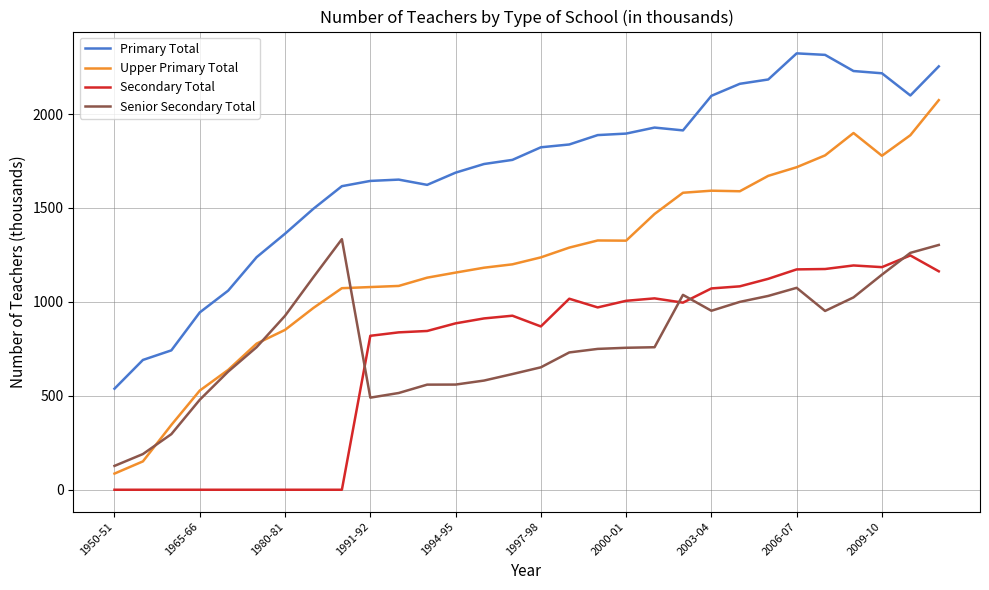

What is the difference between the second highest and minimum values in the Upper Primary Total series?

1813.0